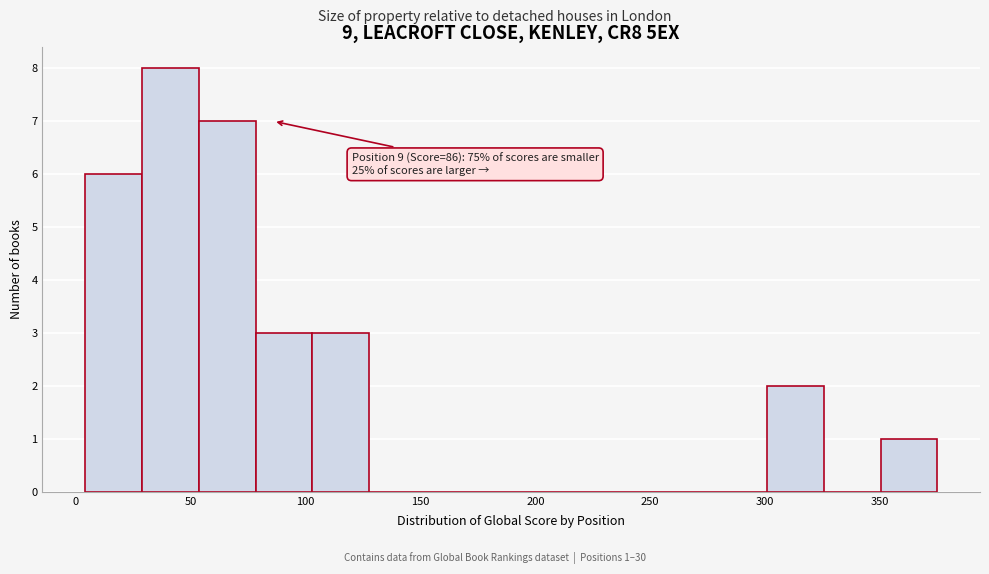

Over which range of the x-axis is the bar tallest?

30 to 55